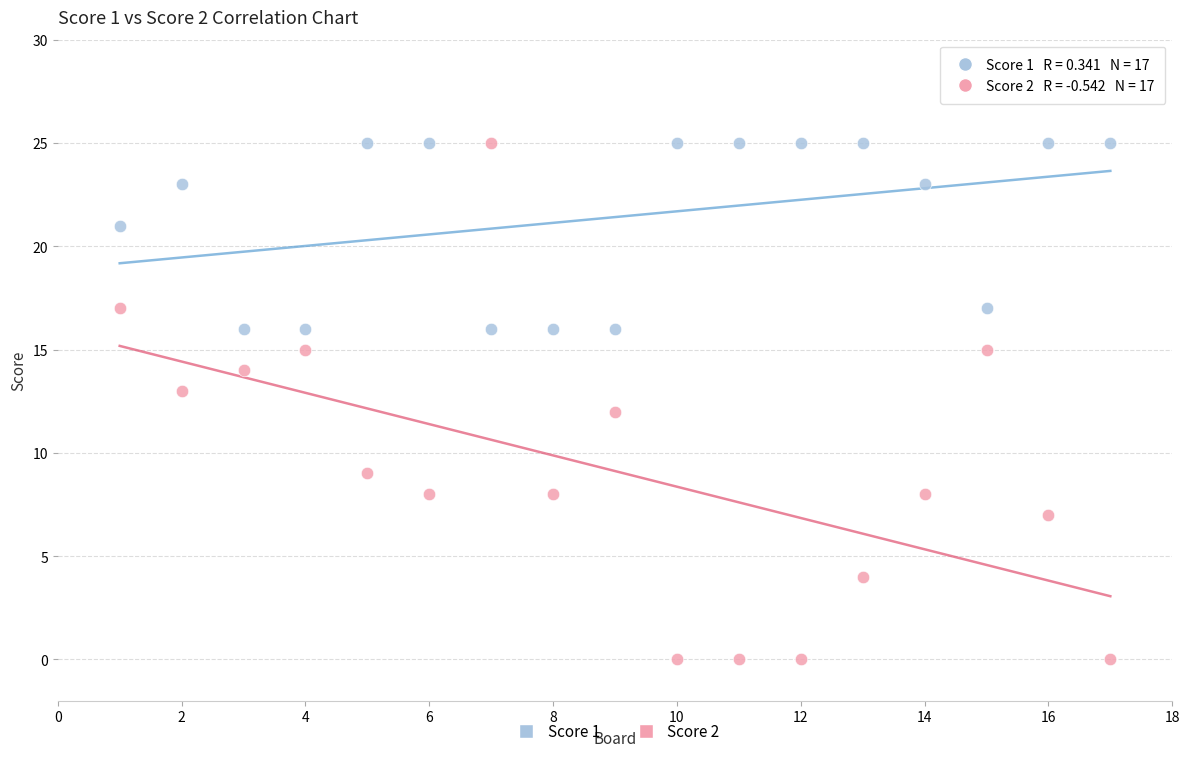

What is the X range (max minus min) for the scatter plot?

16